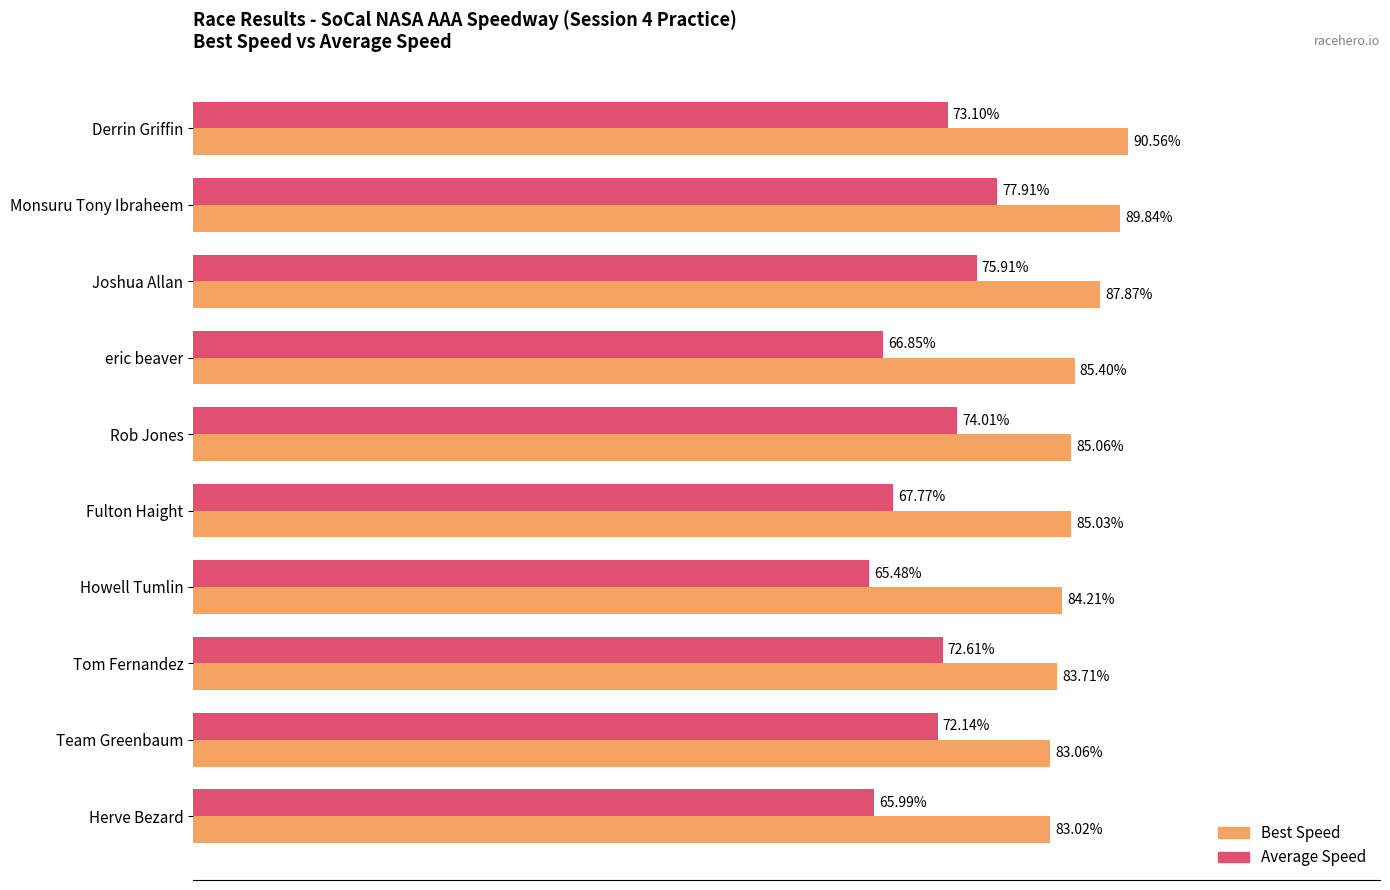

At which category does the chart reach its minimum across all series?

Howell Tumlin